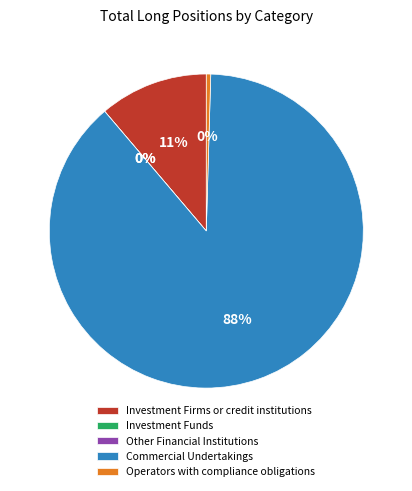

How many segments does this pie chart have?

5